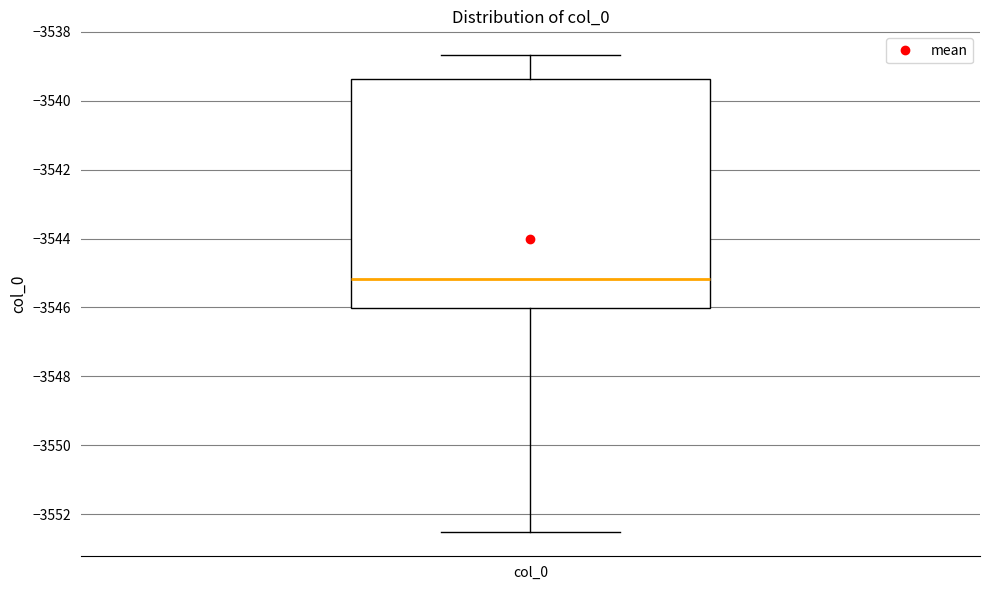

Transcribe this box plot: give where the median line is, the range the box spans, and where the two whiskers end, as read against the y-axis. The values are not printed on the chart, so give them approximately, as read against the axis.

median -3545.2, box -3546.0 to -3539.4, whiskers -3552.6 to -3538.6